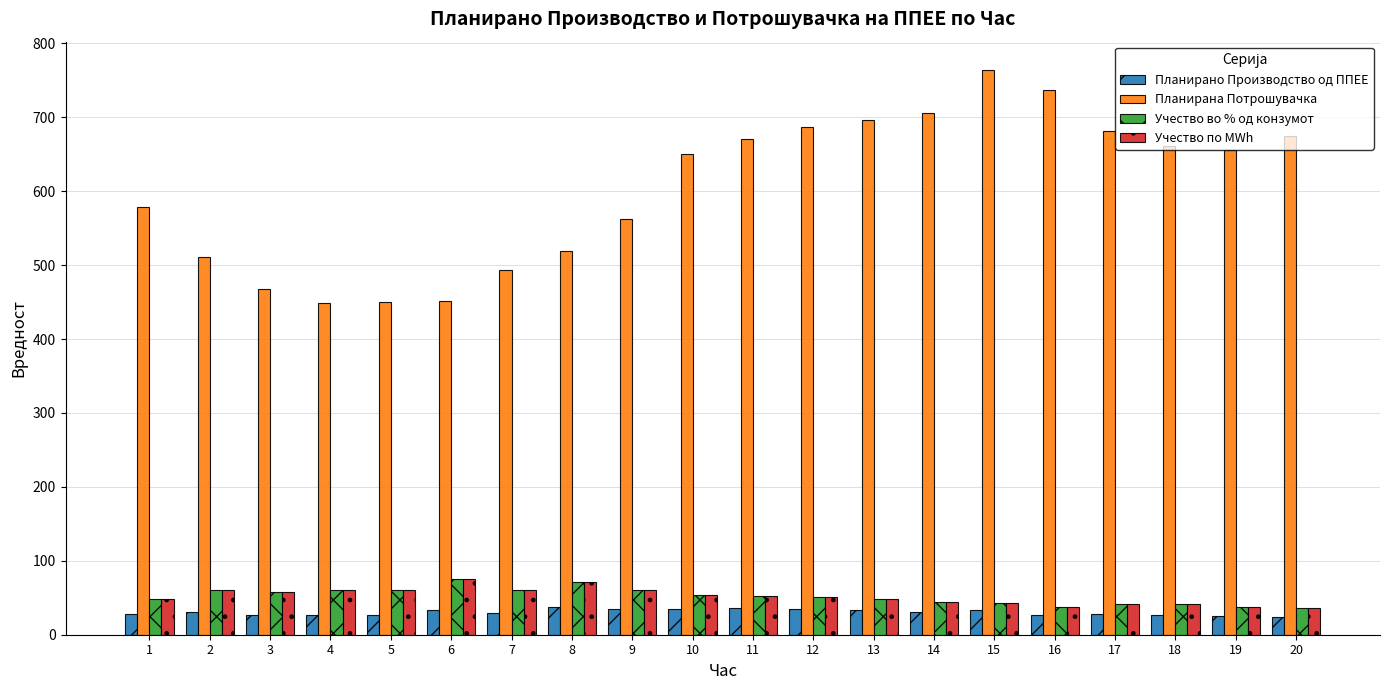

Which series changed the most between 9 and 13?

Планирана Потрошувачка